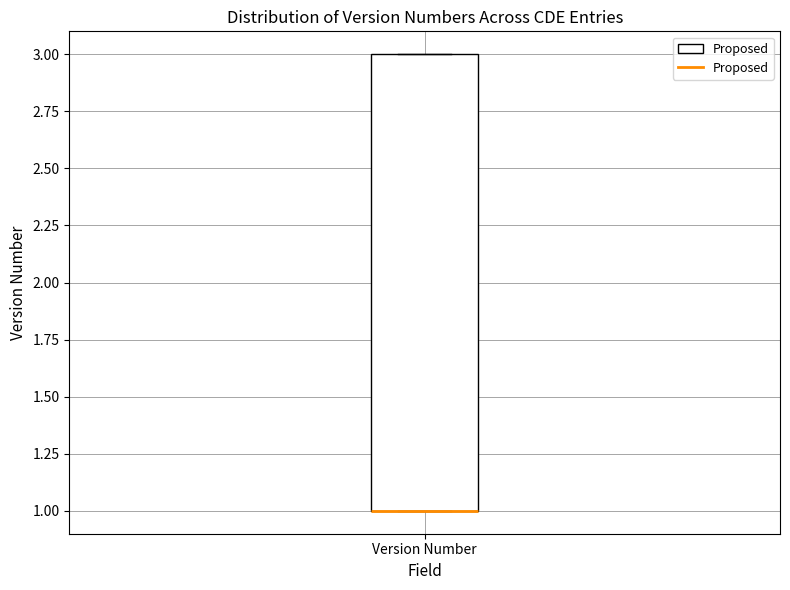

Read this box plot against the y-axis: the position of the median line, the range covered by the box, and the ends of both whiskers. The values are not printed on the chart, so give them approximately, as read against the axis.

median 1 (drawn on the box's lower edge), box 1 to 3, whiskers 1 to 3